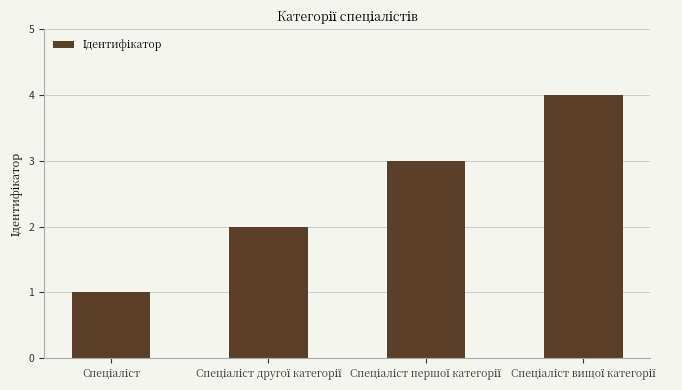

What is the sum of all values?

10